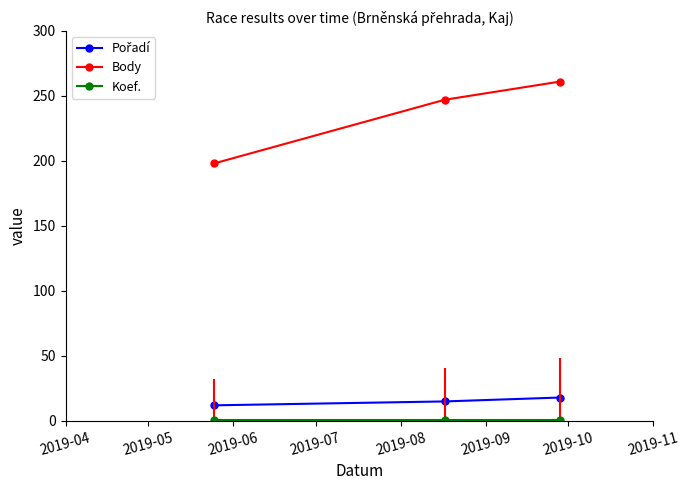

Reading left to right, transcribe all the data shown in this chart.

Pořadí: 12	15	18
Body: 198	247	261
Koef.: 1	1	1